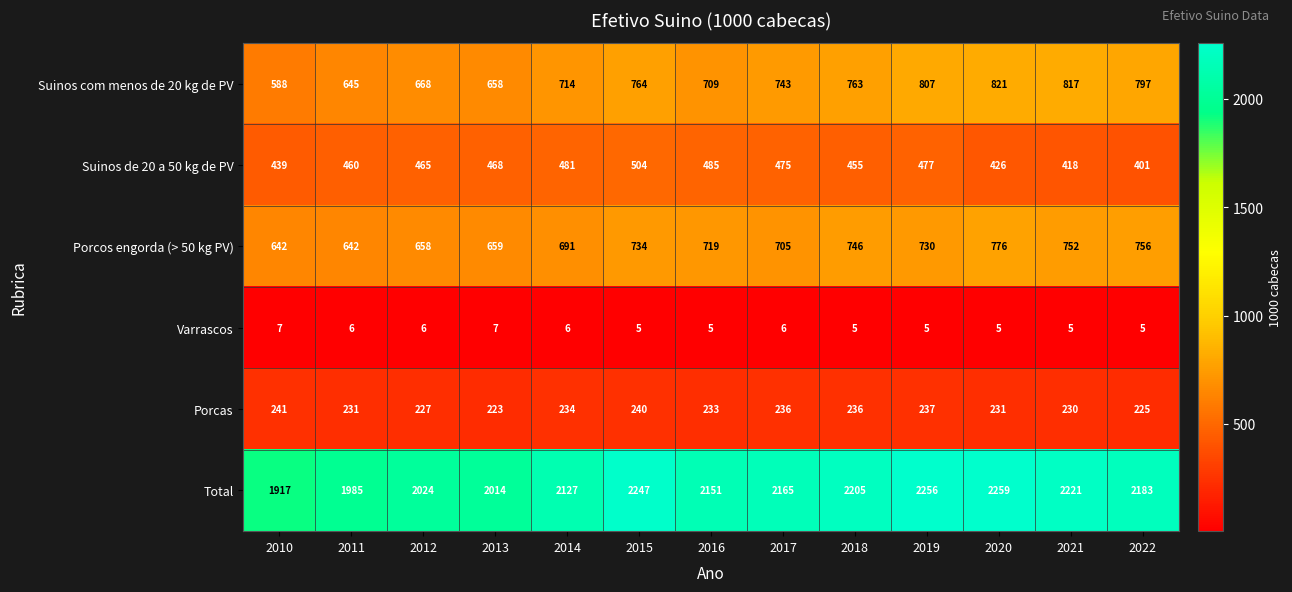

At which label does Porcas first exceed 233?

2010